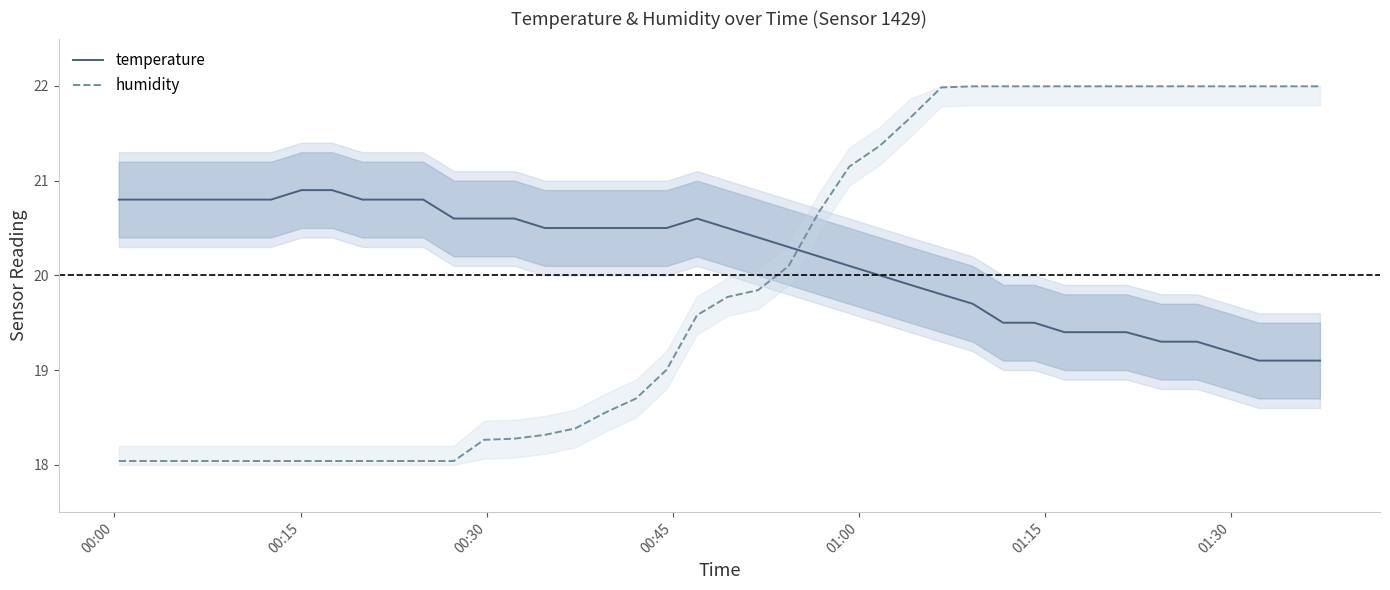

What is the average value of the humidity series?

19.9